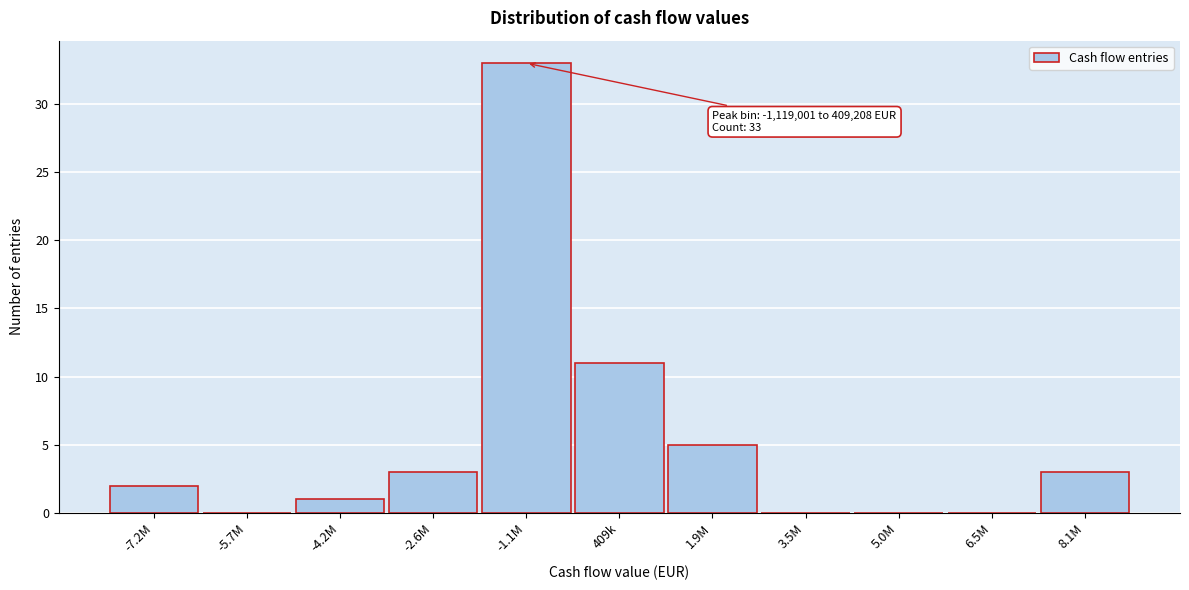

Reading left to right, list all the values displayed in this chart.

-7.2M=2	-5.7M=0	-4.2M=1	-2.6M=3	-1.1M=33	409k=11	1.9M=5	3.5M=0	5.0M=0	6.5M=0	8.1M=3